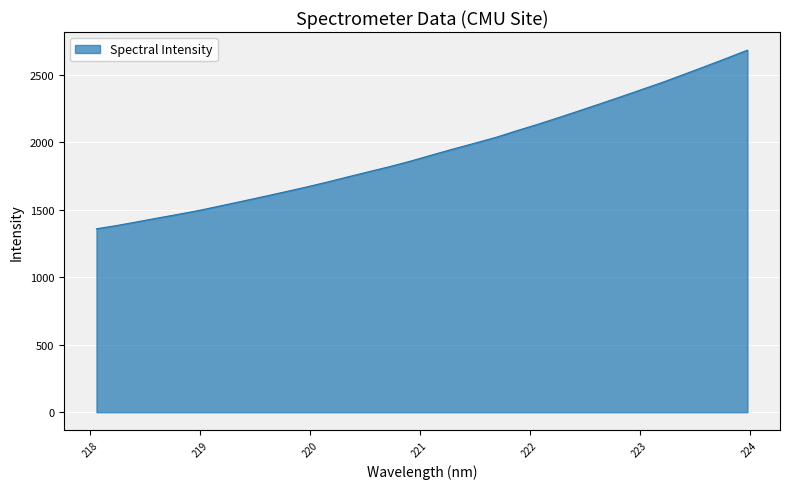

What is the greatest value displayed?

2683.7